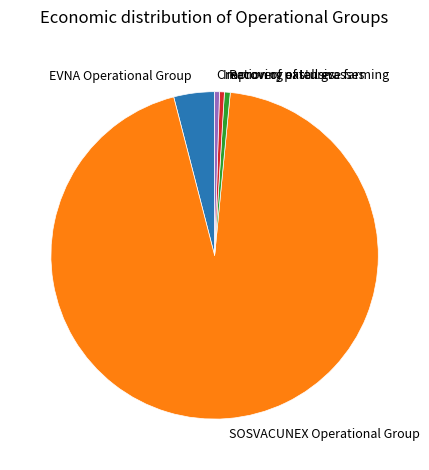

Which has a higher value, SOSVACUNEX Operational Group or Improving extensive farming?

SOSVACUNEX Operational Group